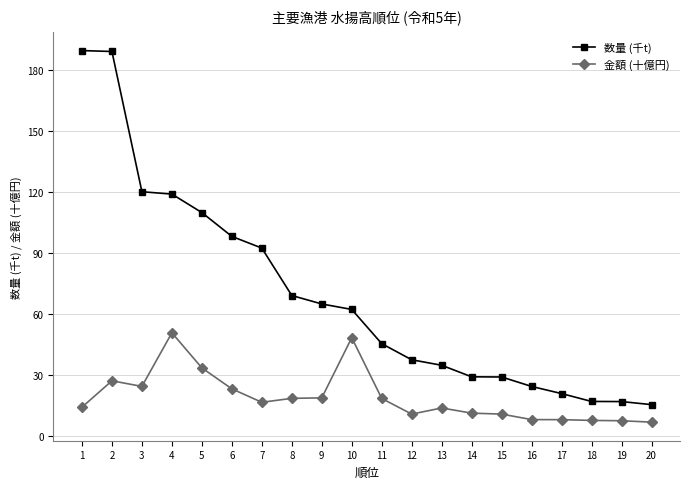

List the series in order of their peak value, highest first.

数量 (千t), 金額 (十億円)